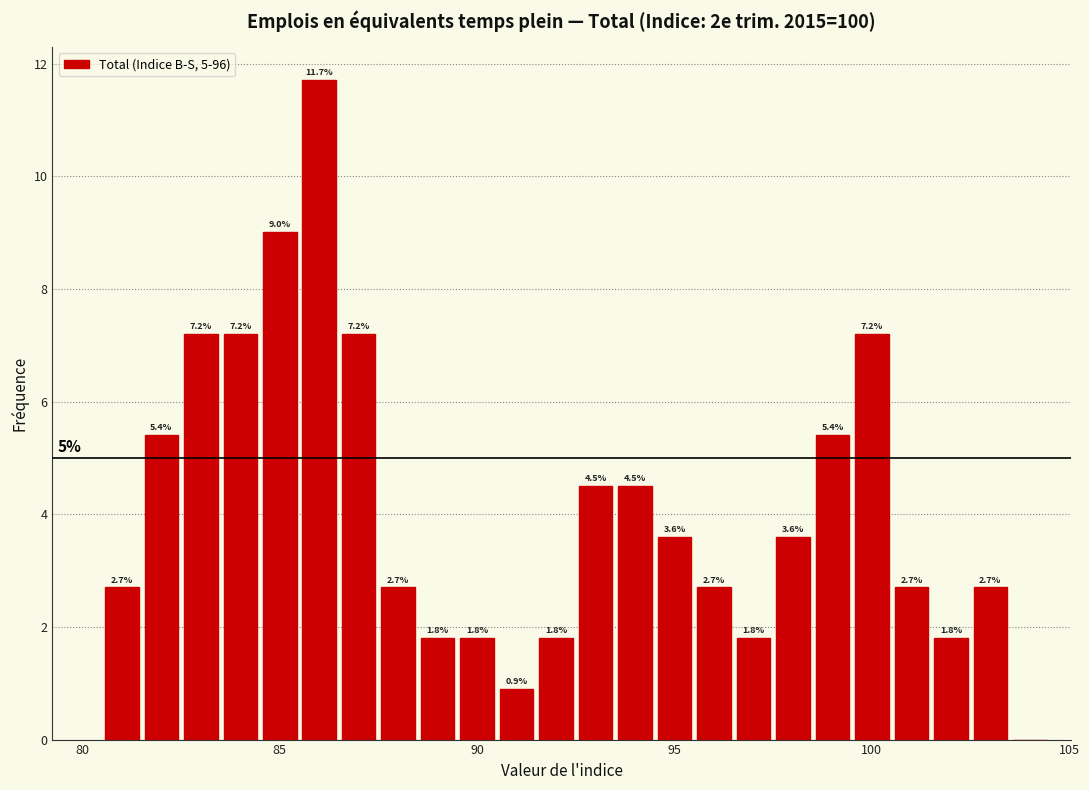

Around what value on the x-axis is the tallest bar? Give the approximate position of its centre, as read against the axis.

86.0